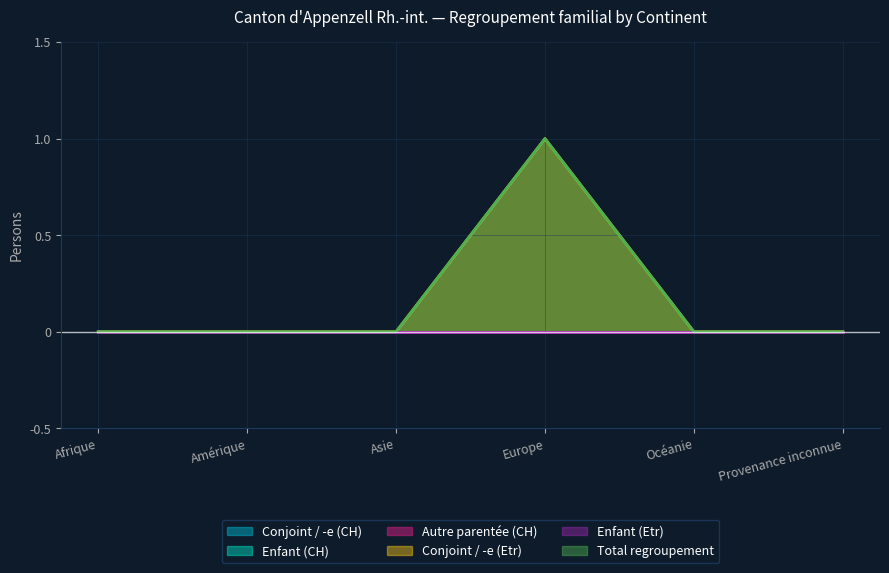

Which series has the widest spread of values?

Conjoint / -e (Etr)